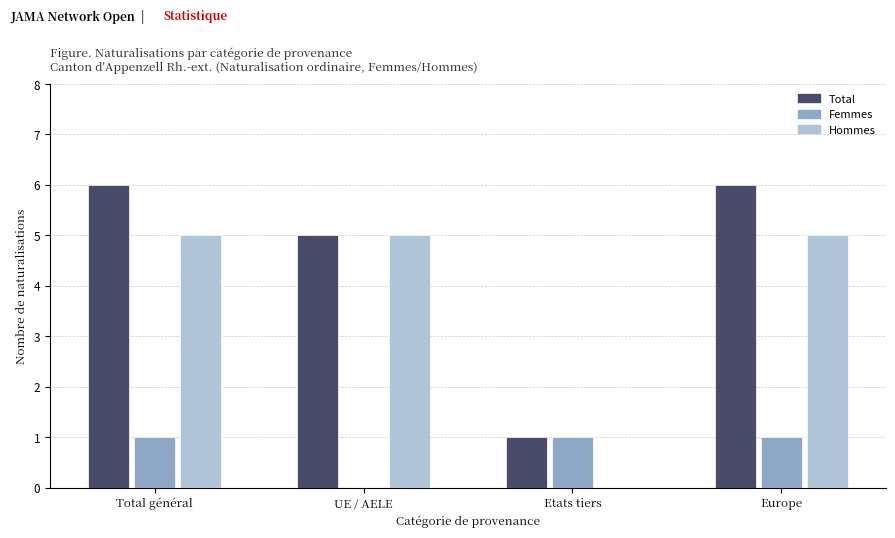

The Total series shows 6 at Total général. True or false?

True